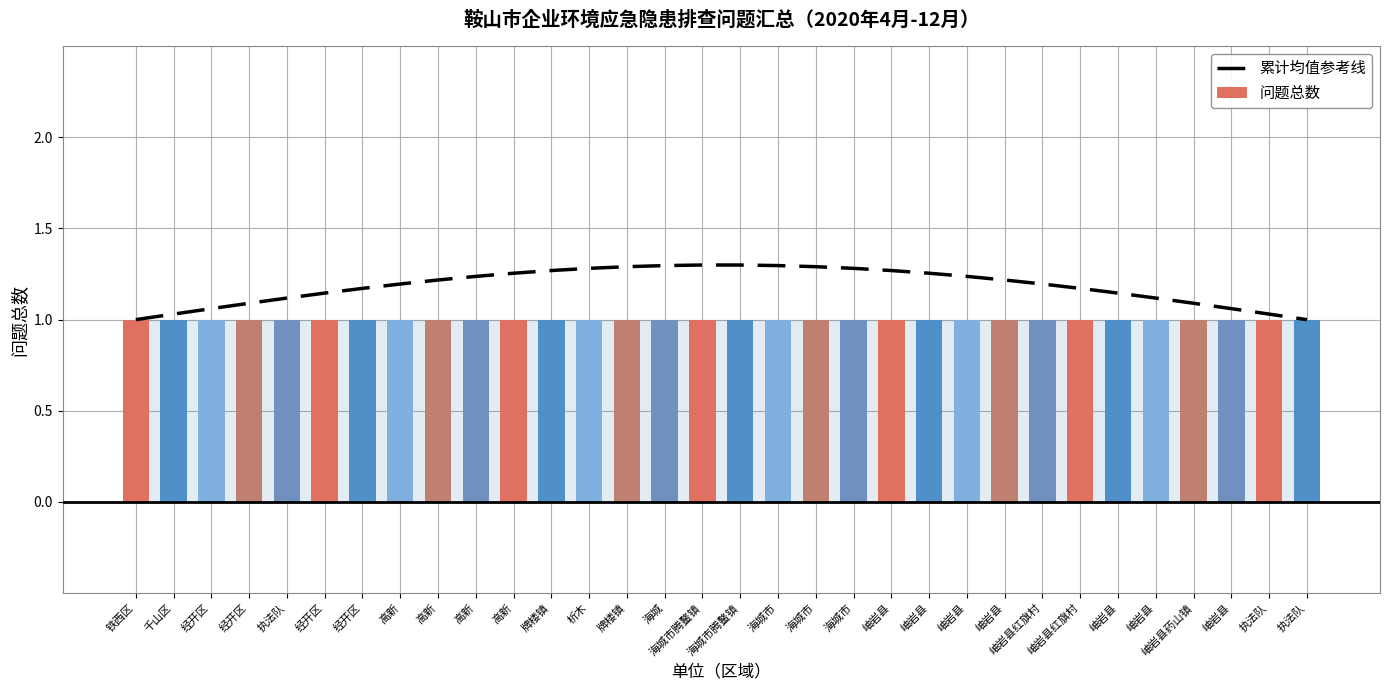

Reading left to right, list all the values displayed in this chart.

累计均值参考线: 铁西区=1.0	千山区=1.0	经开区=1.1	经开区=1.1	执法队=1.1	经开区=1.1	经开区=1.2	高新=1.2	高新=1.2	高新=1.2	高新=1.3	牌楼镇=1.3	析木=1.3	牌楼镇=1.3	海城=1.3	海城市腾鳌镇=1.3	海城市腾鳌镇=1.3	海城市=1.3	海城市=1.3	海城市=1.3	岫岩县=1.3	岫岩县=1.3	岫岩县=1.2	岫岩县=1.2	岫岩县红旗村=1.2	岫岩县红旗村=1.2	岫岩县=1.1	岫岩县=1.1	岫岩县药山镇=1.1	岫岩县=1.1	执法队=1.0	执法队=1.0
问题总数: 铁西区=1.0	千山区=1.0	经开区=1.0	经开区=1.0	执法队=1.0	经开区=1.0	经开区=1.0	高新=1.0	高新=1.0	高新=1.0	高新=1.0	牌楼镇=1.0	析木=1.0	牌楼镇=1.0	海城=1.0	海城市腾鳌镇=1.0	海城市腾鳌镇=1.0	海城市=1.0	海城市=1.0	海城市=1.0	岫岩县=1.0	岫岩县=1.0	岫岩县=1.0	岫岩县=1.0	岫岩县红旗村=1.0	岫岩县红旗村=1.0	岫岩县=1.0	岫岩县=1.0	岫岩县药山镇=1.0	岫岩县=1.0	执法队=1.0	执法队=1.0